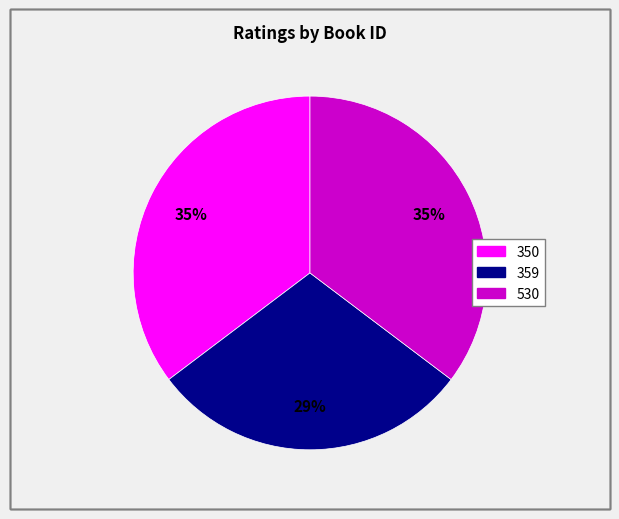

Which slice is the smallest?

359